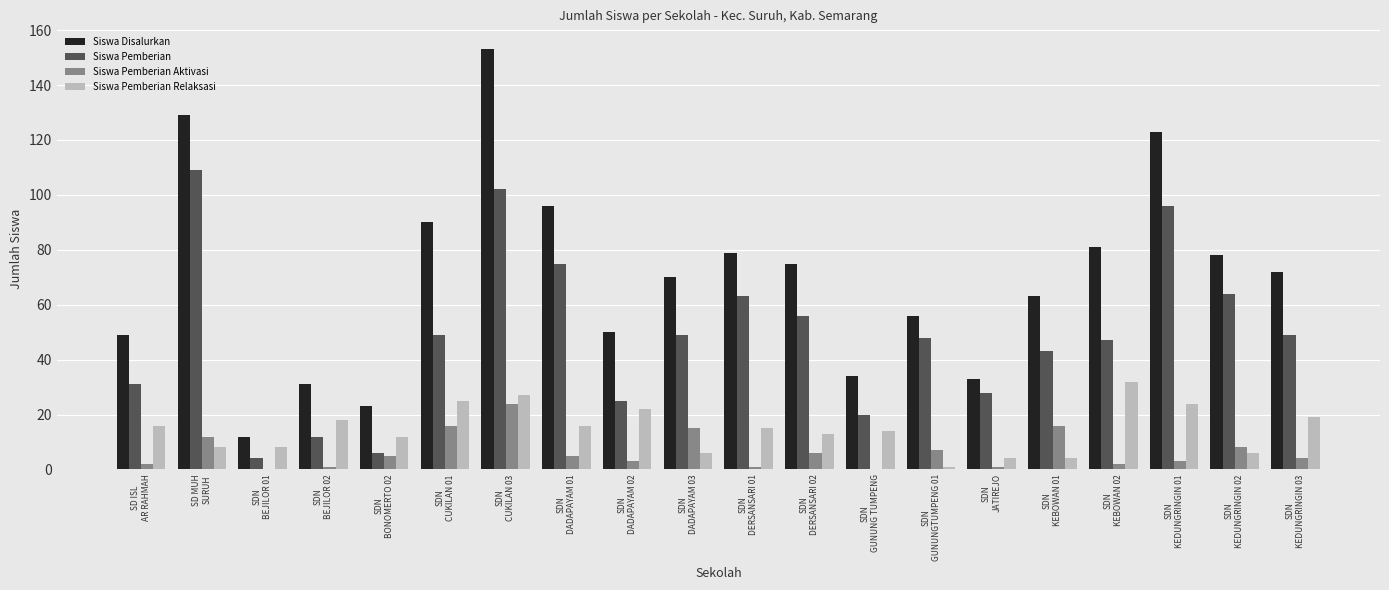

Where is Siswa Pemberian Aktivasi nearest to the value 12?

SD MUH
SURUH